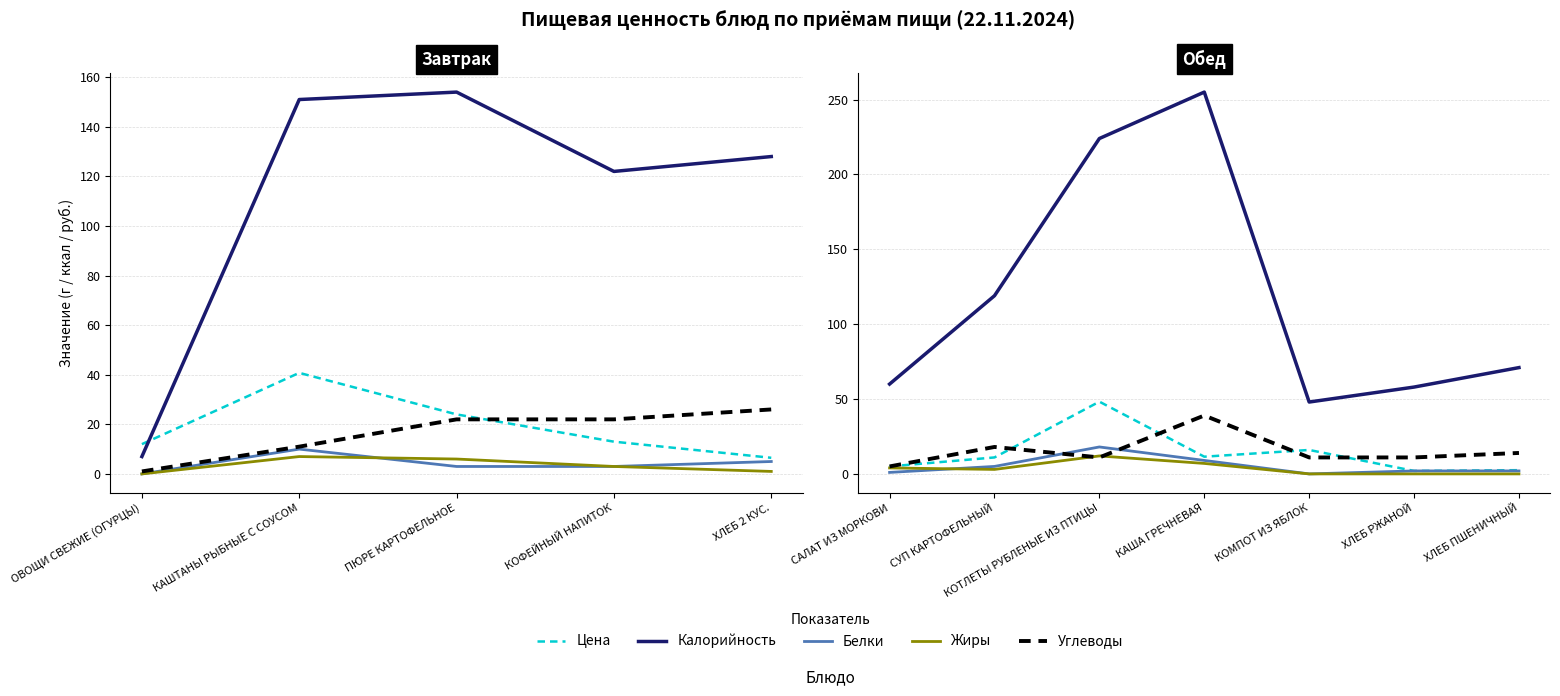

What is the highest value of the Калорийность series?

255.0